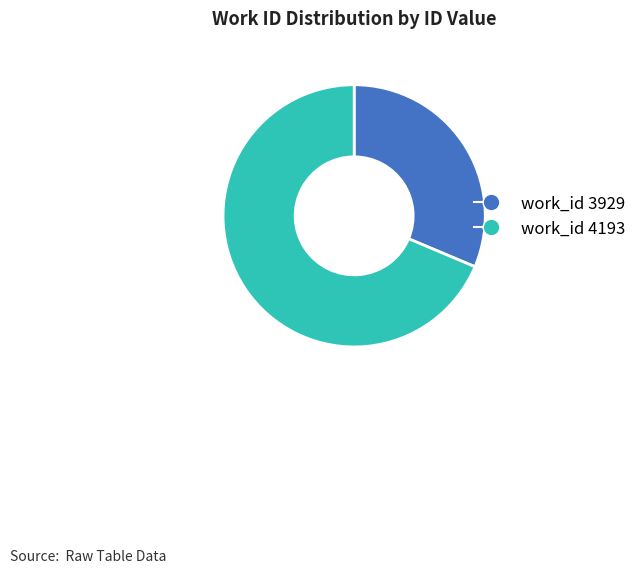

Does any single category account for the majority?

Yes